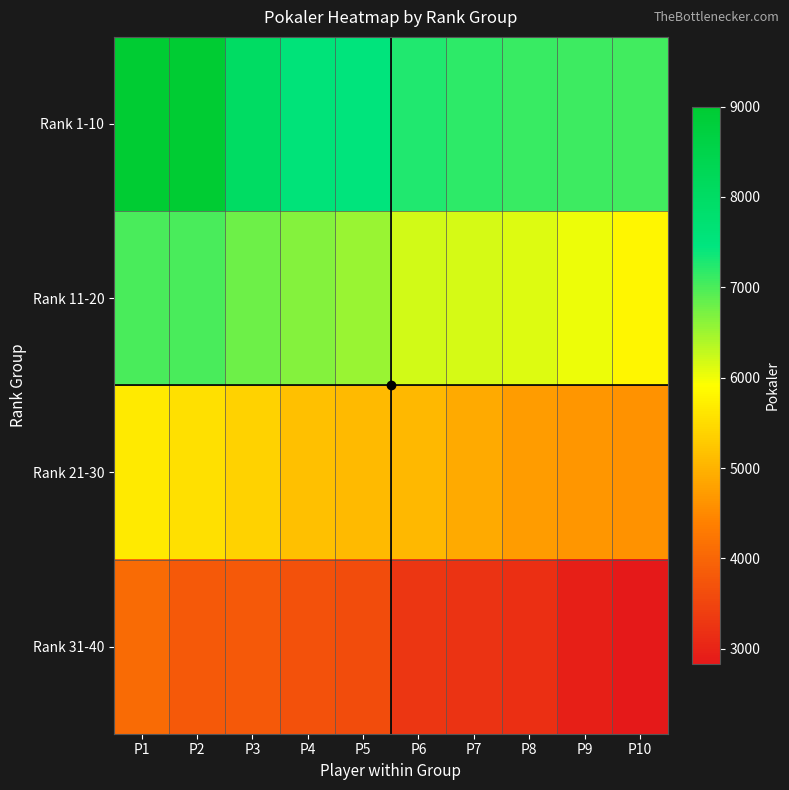

How many series are shown in this chart?

4